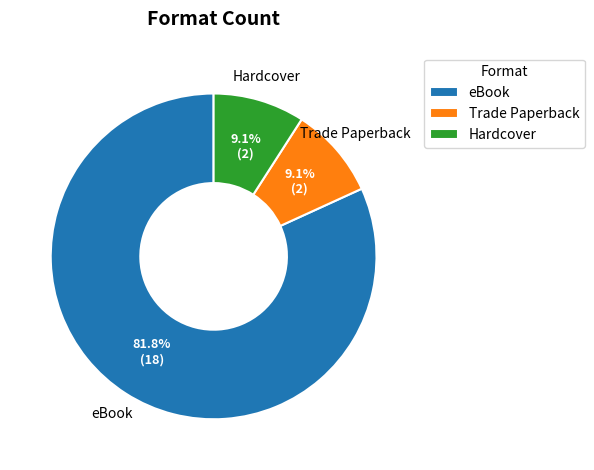

What portion of the pie excludes Hardcover?

90.9%